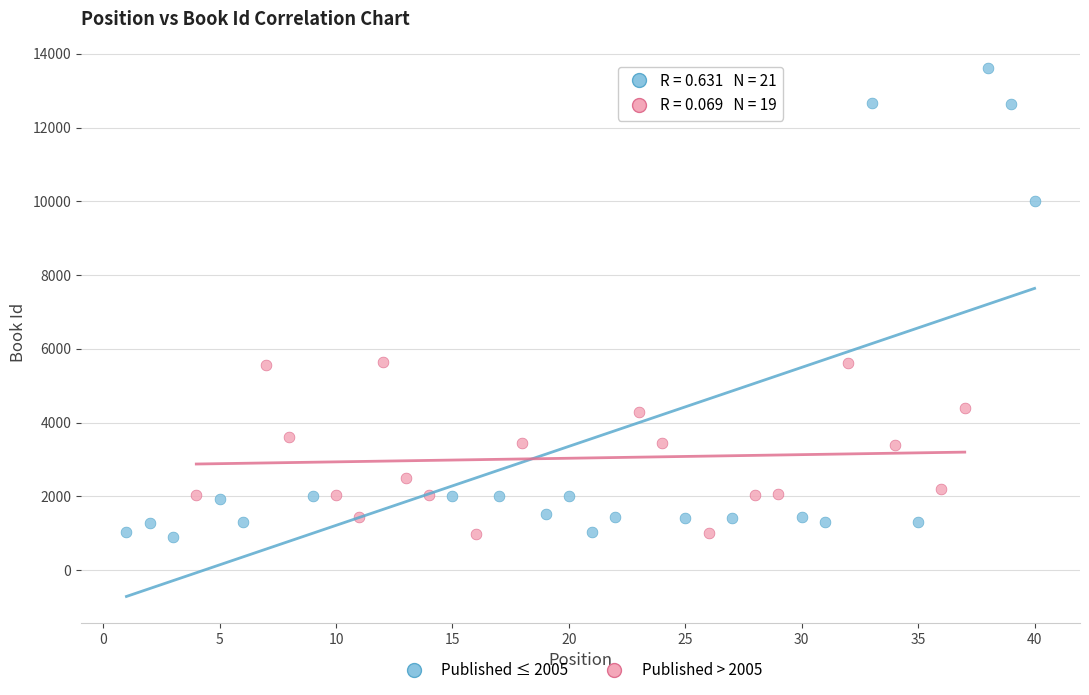

Which series contains the highest Y value?

Published ≤ 2005